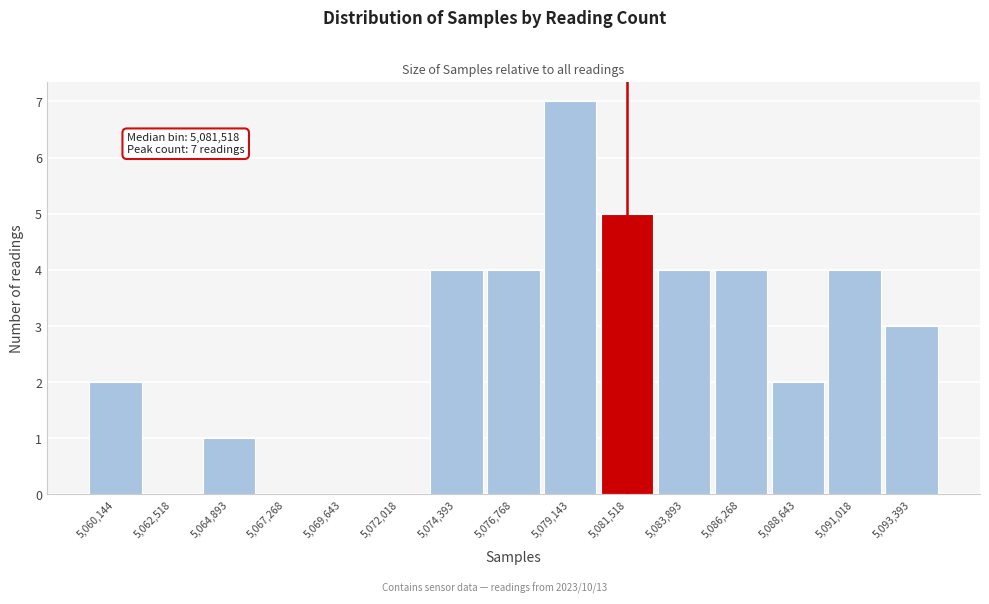

Reading left to right, list all the values displayed in this chart.

5,060,144=2	5,062,518=0	5,064,893=1	5,067,268=0	5,069,643=0	5,072,018=0	5,074,393=4	5,076,768=4	5,079,143=7	5,081,518=5	5,083,893=4	5,086,268=4	5,088,643=2	5,091,018=4	5,093,393=3